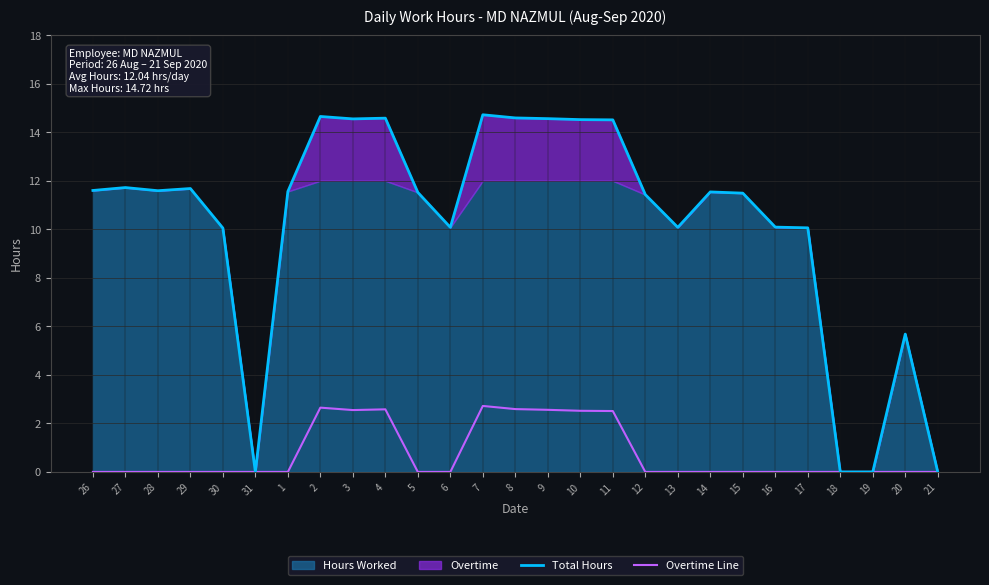

True or false: Total Hours has a value of 3.6 at 16.

False